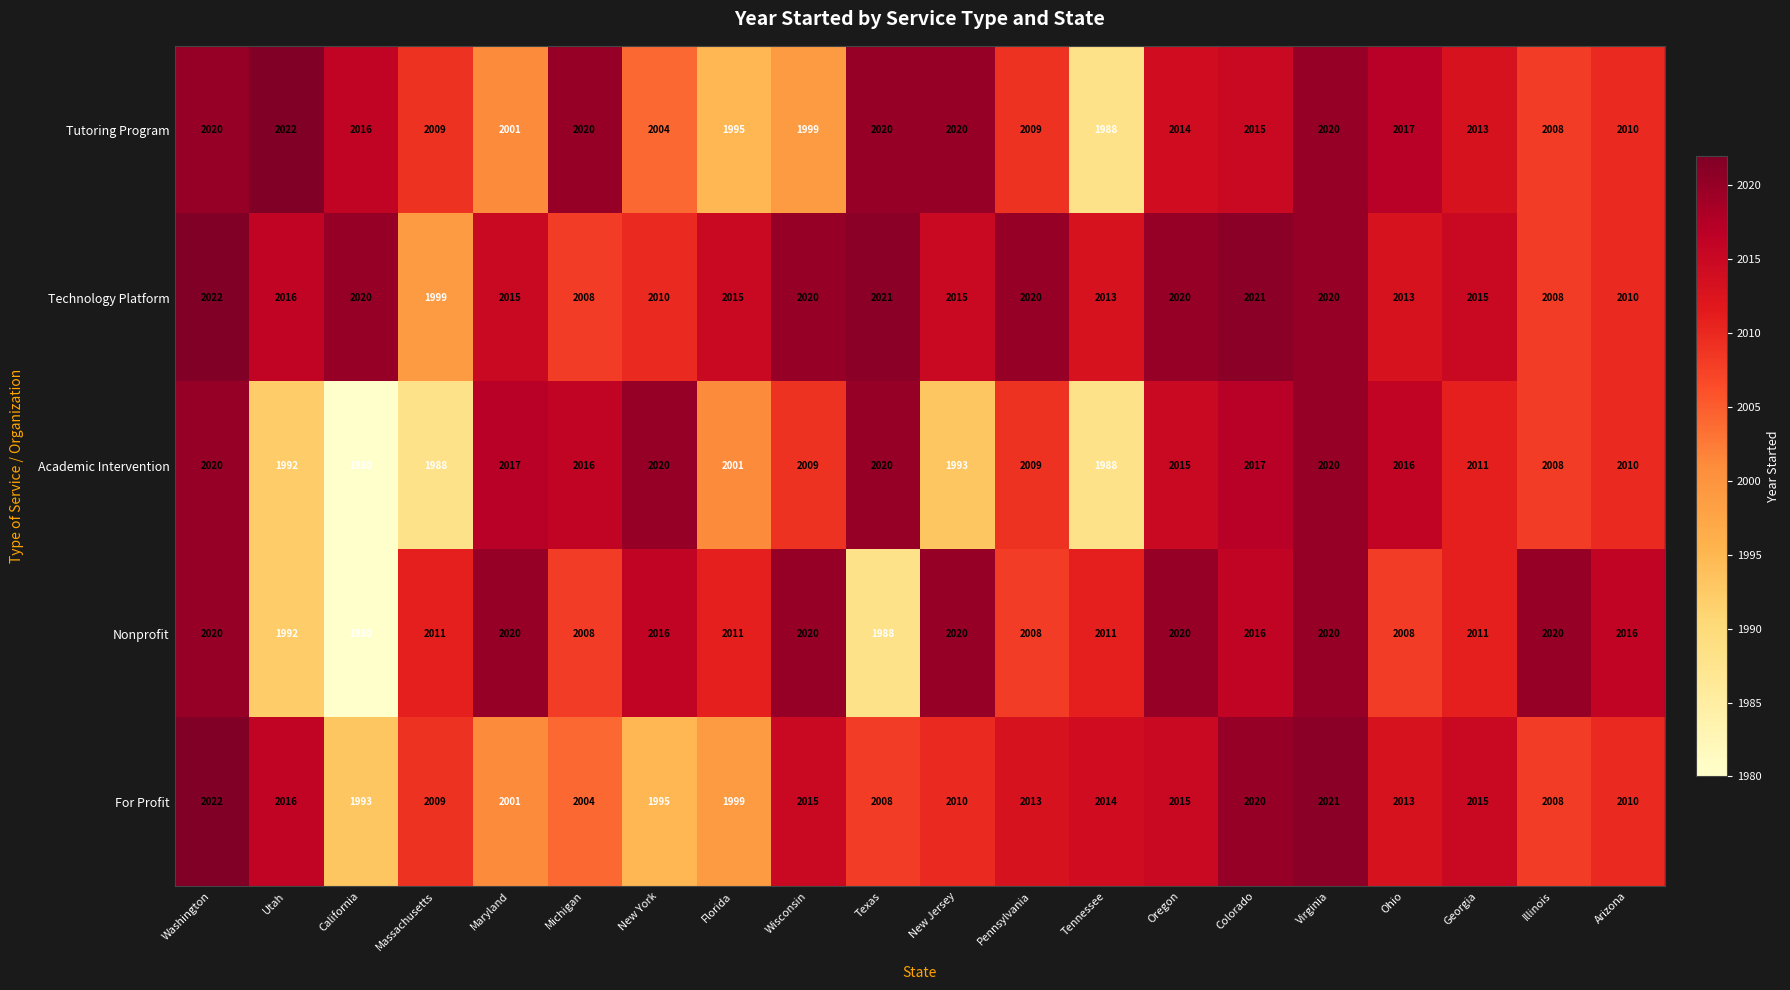

What is the sum of the Academic Intervention values at Texas and Pennsylvania?

4029